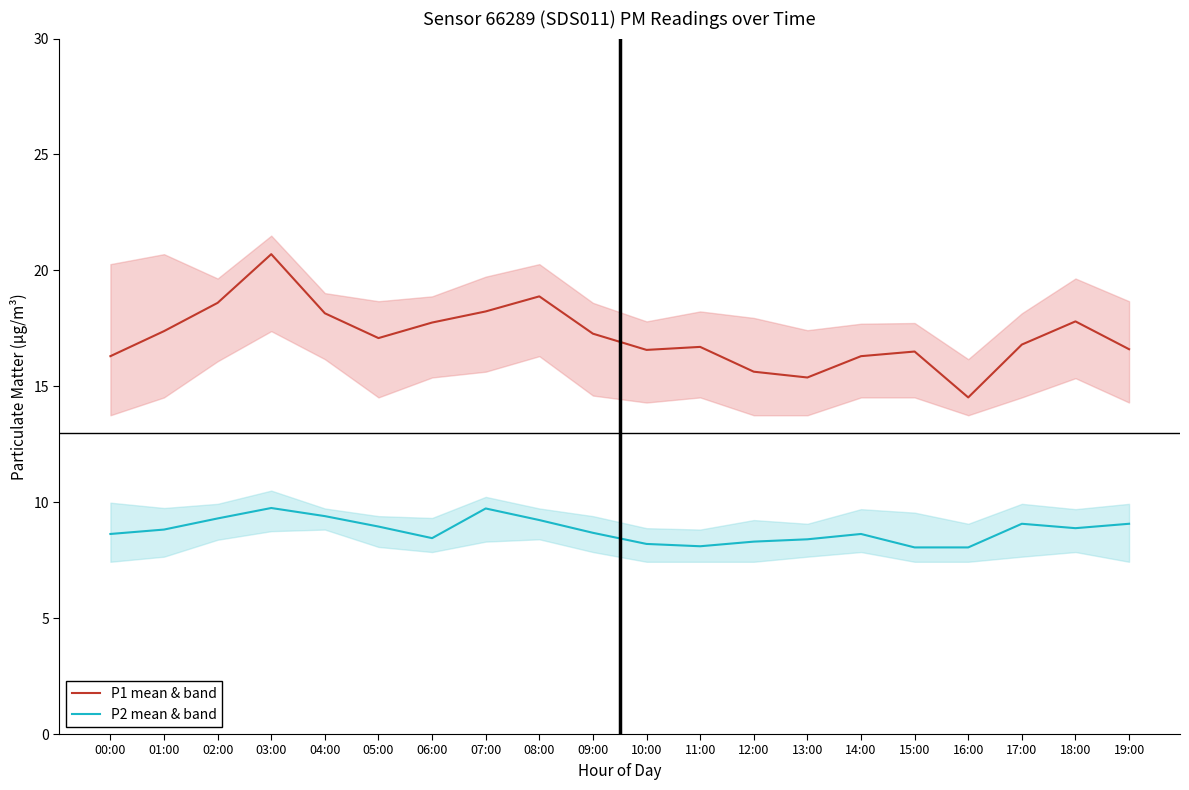

Is the value of P1 mean & band at 07:00 greater than the value of P2 mean & band at 03:00?

Yes